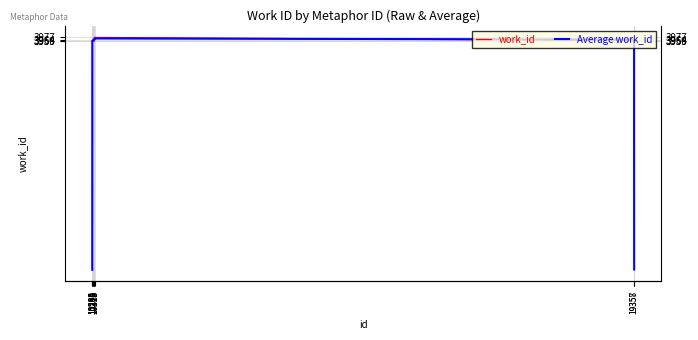

Count the number of data series in this chart.

2